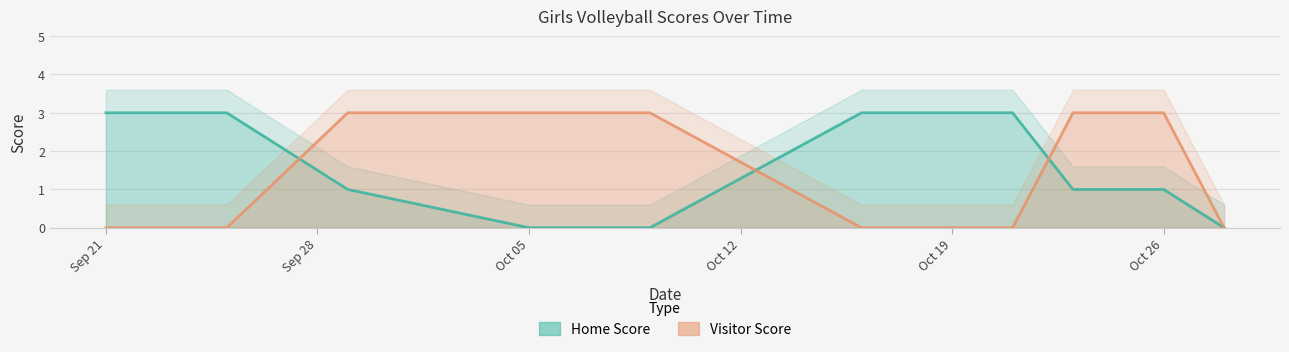

True or false: Home Score has more than 0 interior local peaks.

False